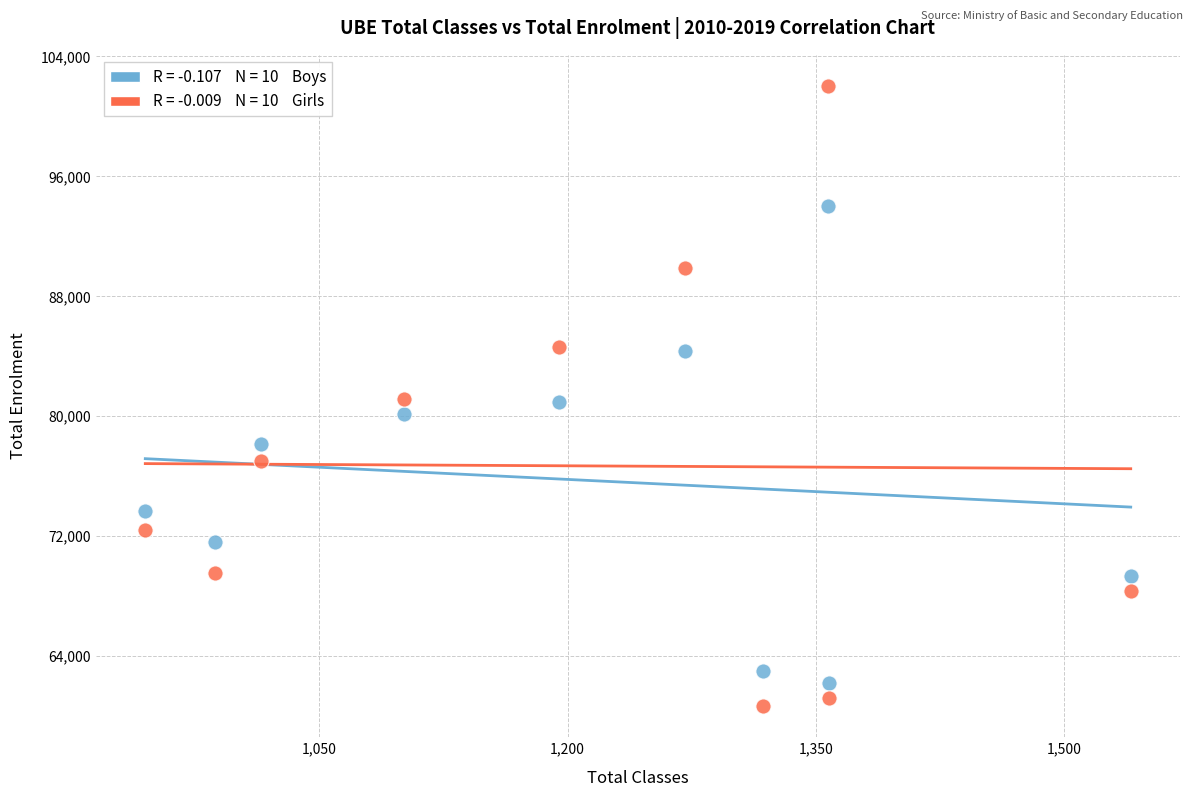

Across all data points, what is the range of Y values (max minus min)?

41374